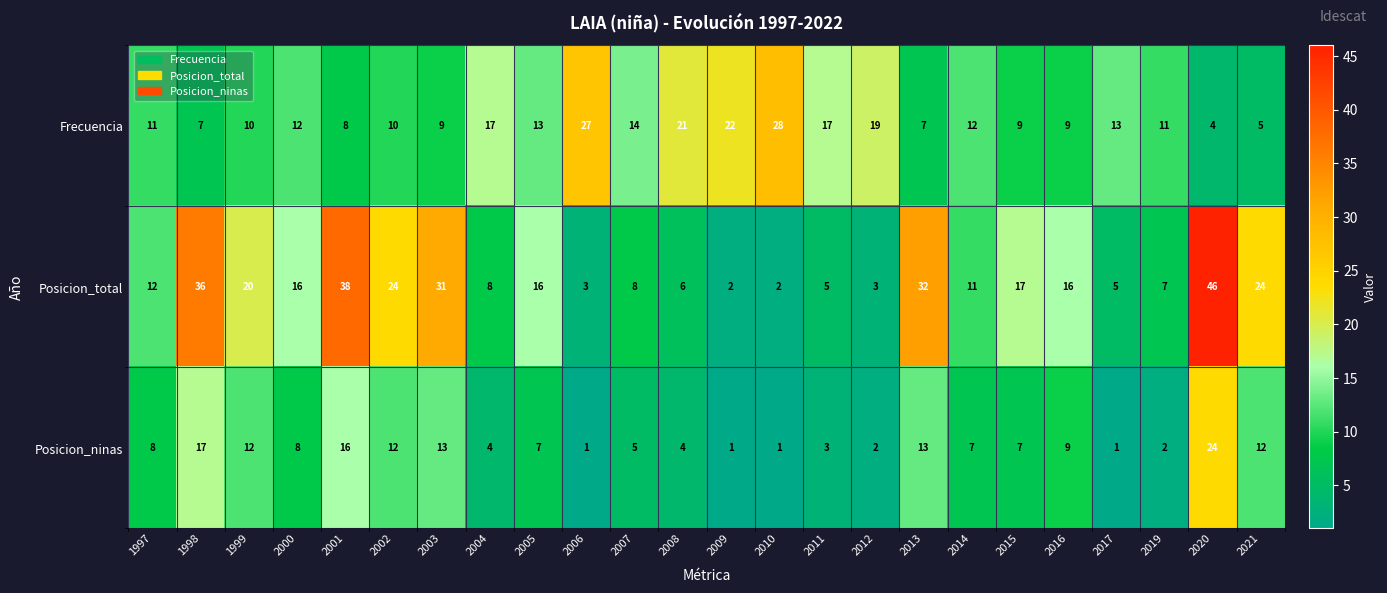

At which category is the sum across all series the highest?

2020